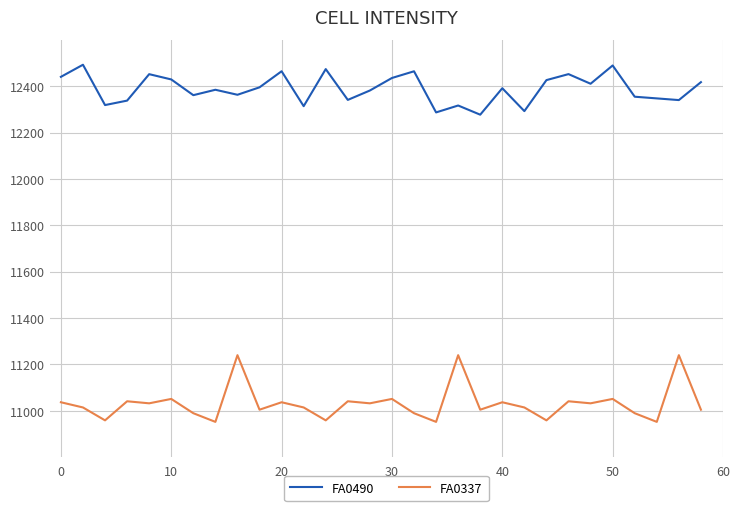

What is the greatest value displayed?

12492.9